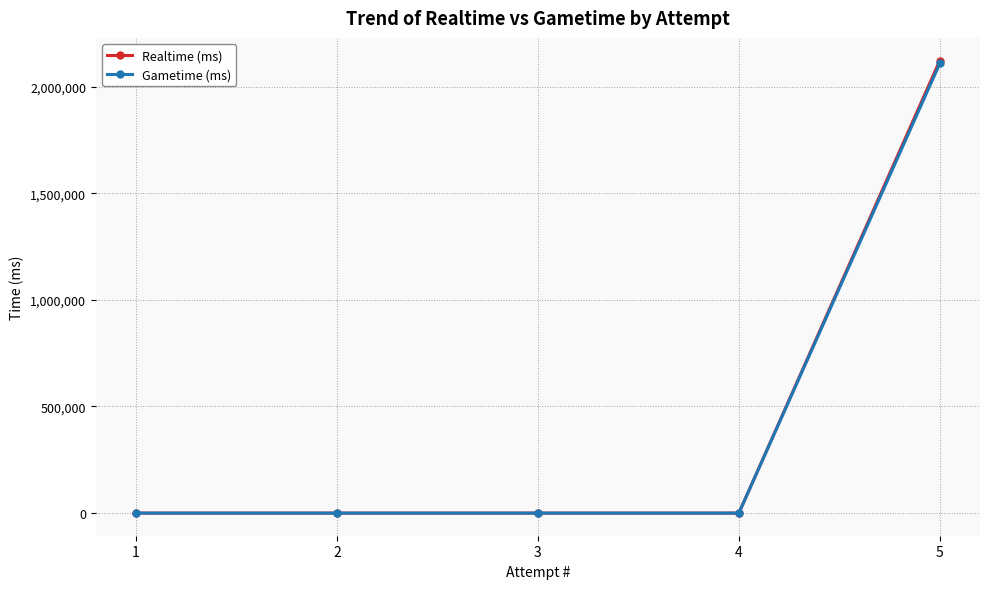

At which category does the chart reach its peak across all series?

5